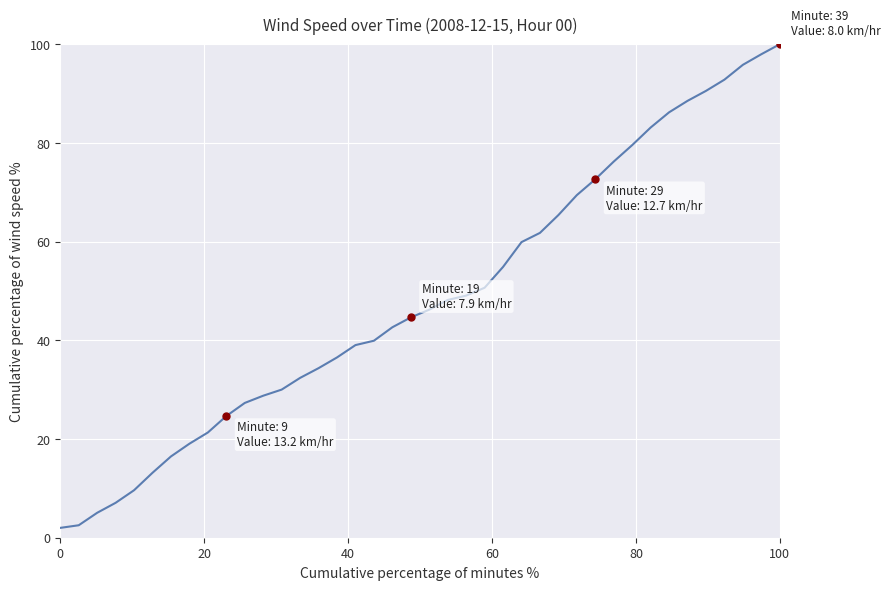

What is the greatest value displayed?

100.0